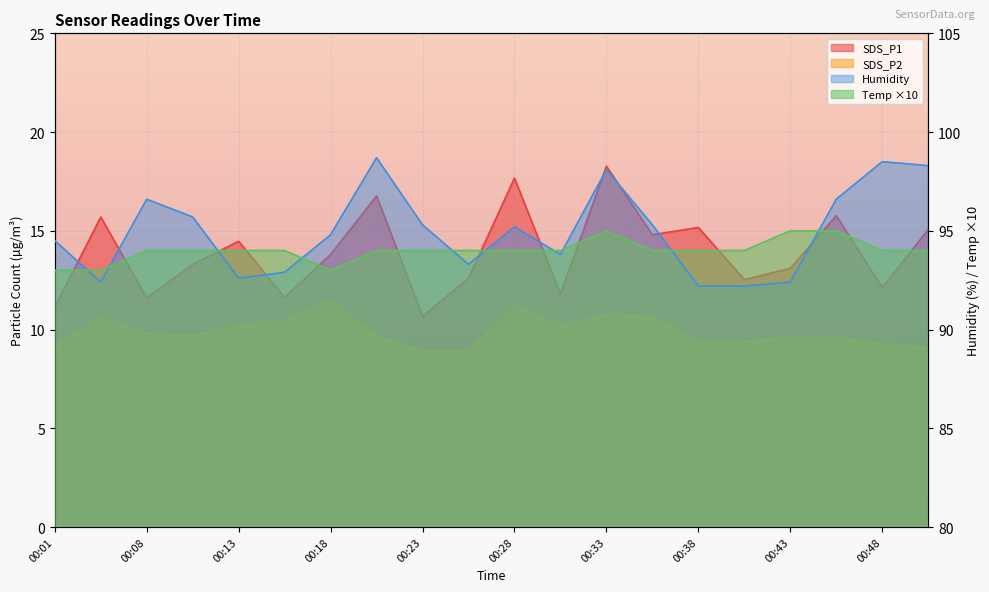

What is the value of the SDS_P1 point at the 5th from the left?

14.5